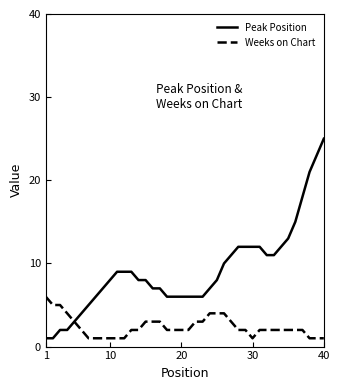

List the series in order of their peak value, lowest first.

Weeks on Chart, Peak Position